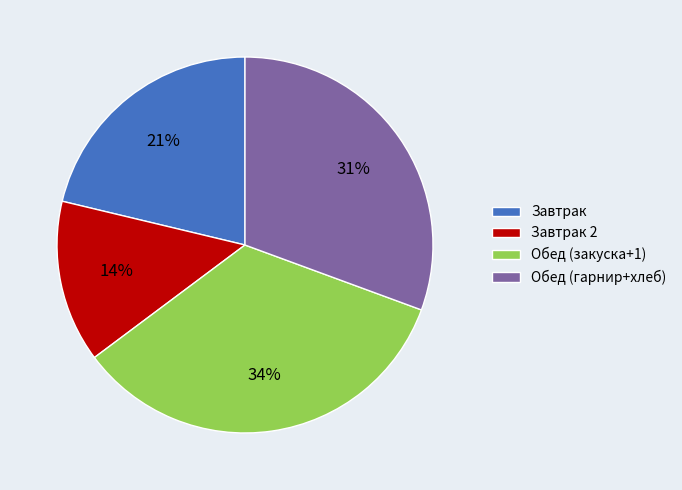

True or false: Обед (закуска+1) accounts for 27% of the total.

False